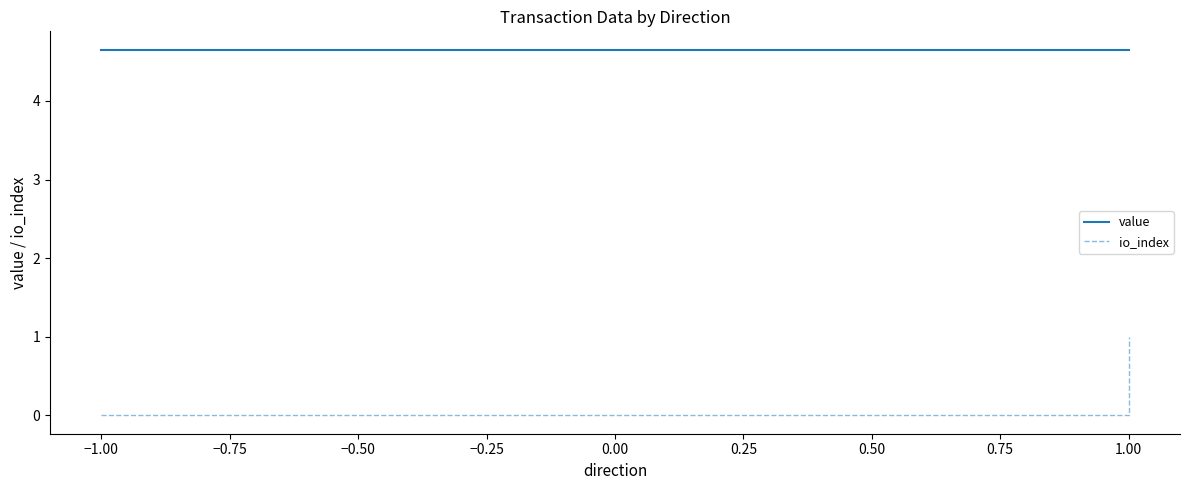

True or false: io_index has a value of 0.0 at −1.00.

True